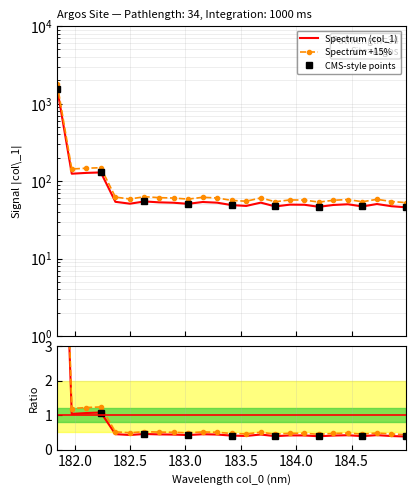

How many interior local peaks (higher than both neighbors) does the data have?

7